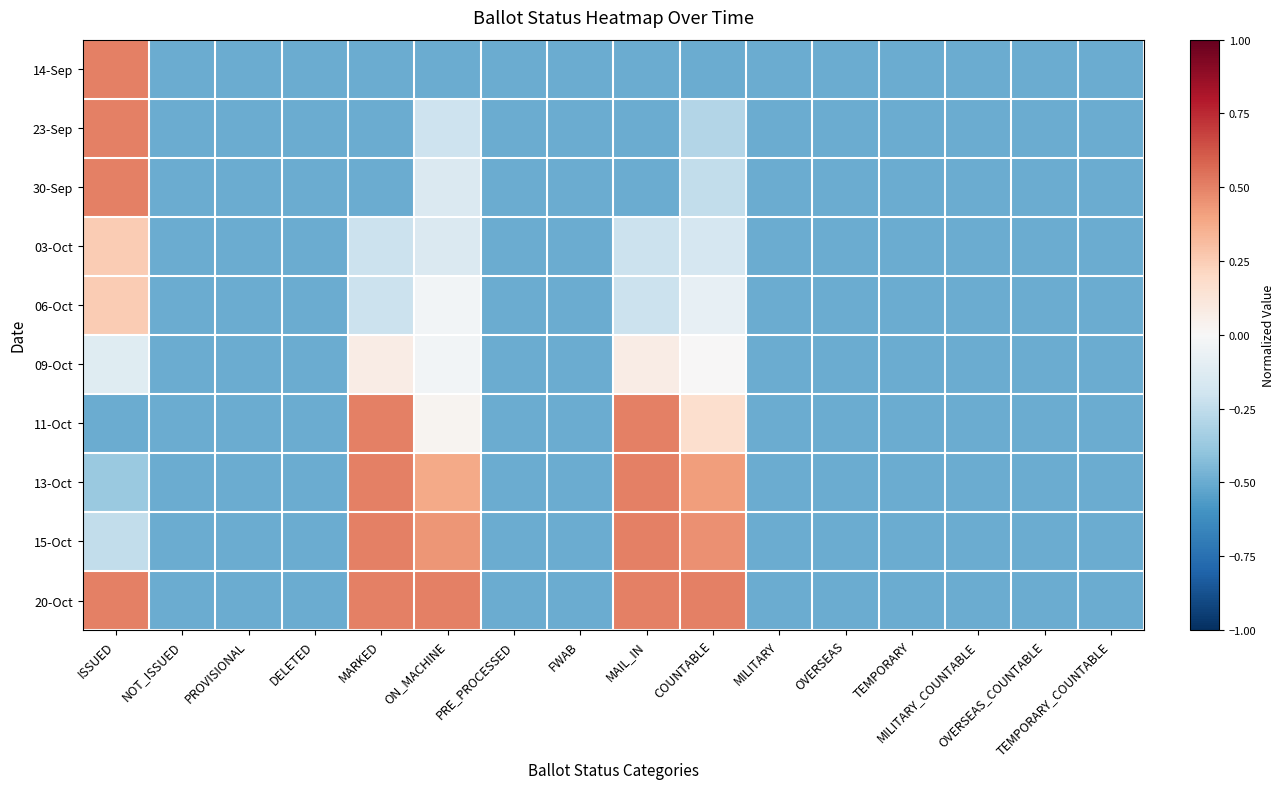

Reading left to right, list all the values displayed in this chart.

14-Sep: ISSUED=0.5	NOT_ISSUED=-0.5	PROVISIONAL=-0.5	DELETED=-0.5	MARKED=-0.5	ON_MACHINE=-0.5	PRE_PROCESSED=-0.5	FWAB=-0.5	MAIL_IN=-0.5	COUNTABLE=-0.5	MILITARY=-0.5	OVERSEAS=-0.5	TEMPORARY=-0.5	MILITARY_COUNTABLE=-0.5	OVERSEAS_COUNTABLE=-0.5	TEMPORARY_COUNTABLE=-0.5
23-Sep: ISSUED=0.5	NOT_ISSUED=-0.5	PROVISIONAL=-0.5	DELETED=-0.5	MARKED=-0.5	ON_MACHINE=-0.2	PRE_PROCESSED=-0.5	FWAB=-0.5	MAIL_IN=-0.5	COUNTABLE=-0.3	MILITARY=-0.5	OVERSEAS=-0.5	TEMPORARY=-0.5	MILITARY_COUNTABLE=-0.5	OVERSEAS_COUNTABLE=-0.5	TEMPORARY_COUNTABLE=-0.5
30-Sep: ISSUED=0.5	NOT_ISSUED=-0.5	PROVISIONAL=-0.5	DELETED=-0.5	MARKED=-0.5	ON_MACHINE=-0.1	PRE_PROCESSED=-0.5	FWAB=-0.5	MAIL_IN=-0.5	COUNTABLE=-0.2	MILITARY=-0.5	OVERSEAS=-0.5	TEMPORARY=-0.5	MILITARY_COUNTABLE=-0.5	OVERSEAS_COUNTABLE=-0.5	TEMPORARY_COUNTABLE=-0.5
03-Oct: ISSUED=0.2	NOT_ISSUED=-0.5	PROVISIONAL=-0.5	DELETED=-0.5	MARKED=-0.2	ON_MACHINE=-0.1	PRE_PROCESSED=-0.5	FWAB=-0.5	MAIL_IN=-0.2	COUNTABLE=-0.2	MILITARY=-0.5	OVERSEAS=-0.5	TEMPORARY=-0.5	MILITARY_COUNTABLE=-0.5	OVERSEAS_COUNTABLE=-0.5	TEMPORARY_COUNTABLE=-0.5
06-Oct: ISSUED=0.2	NOT_ISSUED=-0.5	PROVISIONAL=-0.5	DELETED=-0.5	MARKED=-0.2	ON_MACHINE=-0.0	PRE_PROCESSED=-0.5	FWAB=-0.5	MAIL_IN=-0.2	COUNTABLE=-0.1	MILITARY=-0.5	OVERSEAS=-0.5	TEMPORARY=-0.5	MILITARY_COUNTABLE=-0.5	OVERSEAS_COUNTABLE=-0.5	TEMPORARY_COUNTABLE=-0.5
09-Oct: ISSUED=-0.1	NOT_ISSUED=-0.5	PROVISIONAL=-0.5	DELETED=-0.5	MARKED=0.1	ON_MACHINE=-0.0	PRE_PROCESSED=-0.5	FWAB=-0.5	MAIL_IN=0.1	COUNTABLE=0.0	MILITARY=-0.5	OVERSEAS=-0.5	TEMPORARY=-0.5	MILITARY_COUNTABLE=-0.5	OVERSEAS_COUNTABLE=-0.5	TEMPORARY_COUNTABLE=-0.5
11-Oct: ISSUED=-0.5	NOT_ISSUED=-0.5	PROVISIONAL=-0.5	DELETED=-0.5	MARKED=0.5	ON_MACHINE=0.0	PRE_PROCESSED=-0.5	FWAB=-0.5	MAIL_IN=0.5	COUNTABLE=0.2	MILITARY=-0.5	OVERSEAS=-0.5	TEMPORARY=-0.5	MILITARY_COUNTABLE=-0.5	OVERSEAS_COUNTABLE=-0.5	TEMPORARY_COUNTABLE=-0.5
13-Oct: ISSUED=-0.4	NOT_ISSUED=-0.5	PROVISIONAL=-0.5	DELETED=-0.5	MARKED=0.5	ON_MACHINE=0.4	PRE_PROCESSED=-0.5	FWAB=-0.5	MAIL_IN=0.5	COUNTABLE=0.4	MILITARY=-0.5	OVERSEAS=-0.5	TEMPORARY=-0.5	MILITARY_COUNTABLE=-0.5	OVERSEAS_COUNTABLE=-0.5	TEMPORARY_COUNTABLE=-0.5
15-Oct: ISSUED=-0.2	NOT_ISSUED=-0.5	PROVISIONAL=-0.5	DELETED=-0.5	MARKED=0.5	ON_MACHINE=0.4	PRE_PROCESSED=-0.5	FWAB=-0.5	MAIL_IN=0.5	COUNTABLE=0.5	MILITARY=-0.5	OVERSEAS=-0.5	TEMPORARY=-0.5	MILITARY_COUNTABLE=-0.5	OVERSEAS_COUNTABLE=-0.5	TEMPORARY_COUNTABLE=-0.5
20-Oct: ISSUED=0.5	NOT_ISSUED=-0.5	PROVISIONAL=-0.5	DELETED=-0.5	MARKED=0.5	ON_MACHINE=0.5	PRE_PROCESSED=-0.5	FWAB=-0.5	MAIL_IN=0.5	COUNTABLE=0.5	MILITARY=-0.5	OVERSEAS=-0.5	TEMPORARY=-0.5	MILITARY_COUNTABLE=-0.5	OVERSEAS_COUNTABLE=-0.5	TEMPORARY_COUNTABLE=-0.5